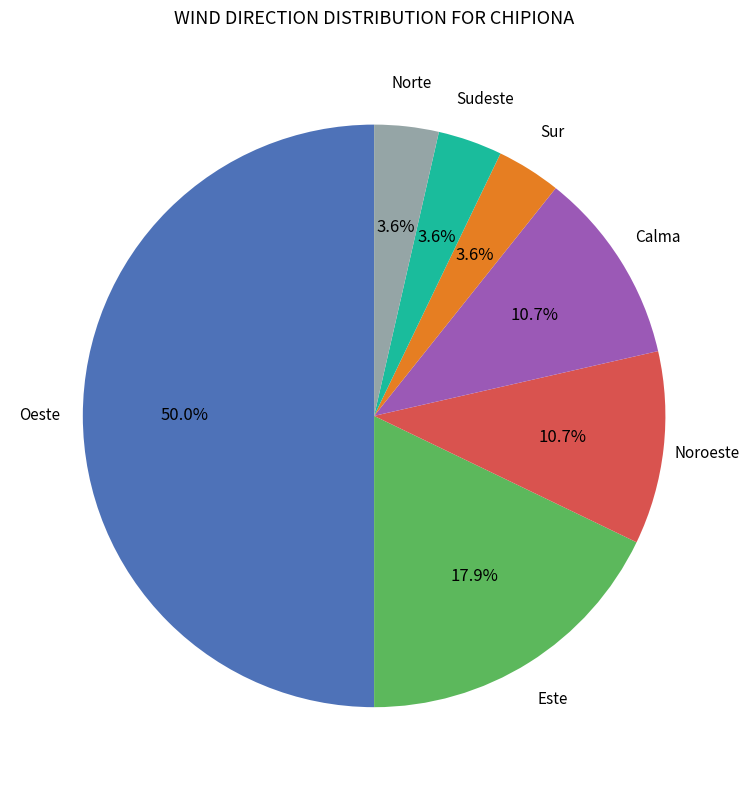

Is it true that Oeste is 35% of the pie?

False